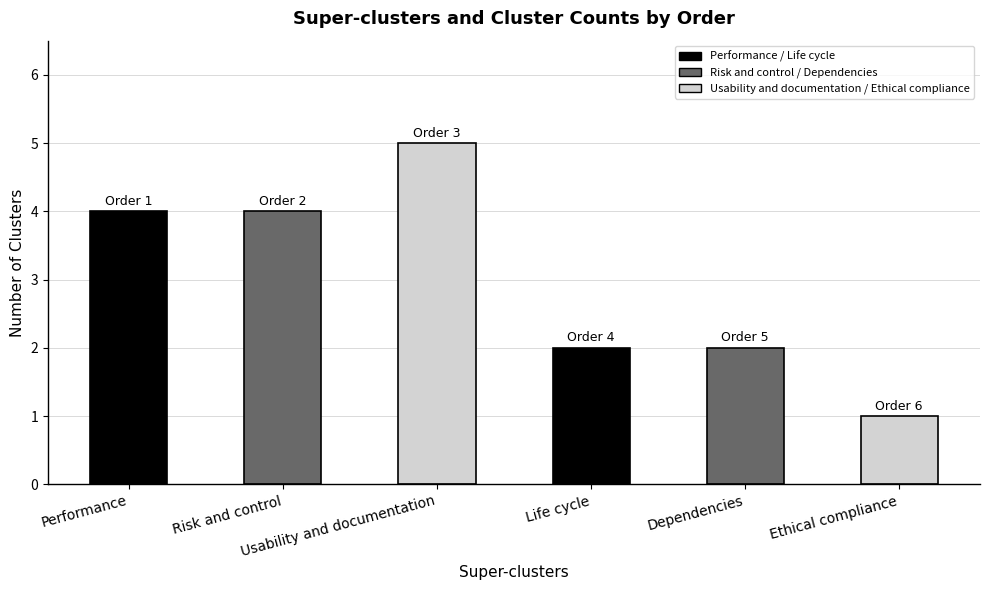

Read the value at Life cycle.

2